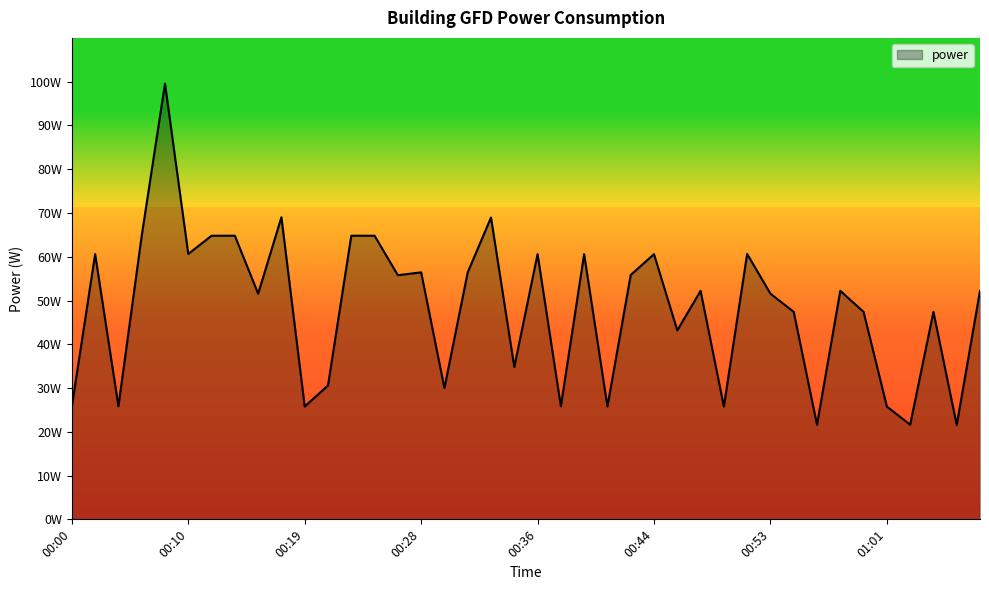

How many interior local valleys (lower than both neighbors) does the data have?

14